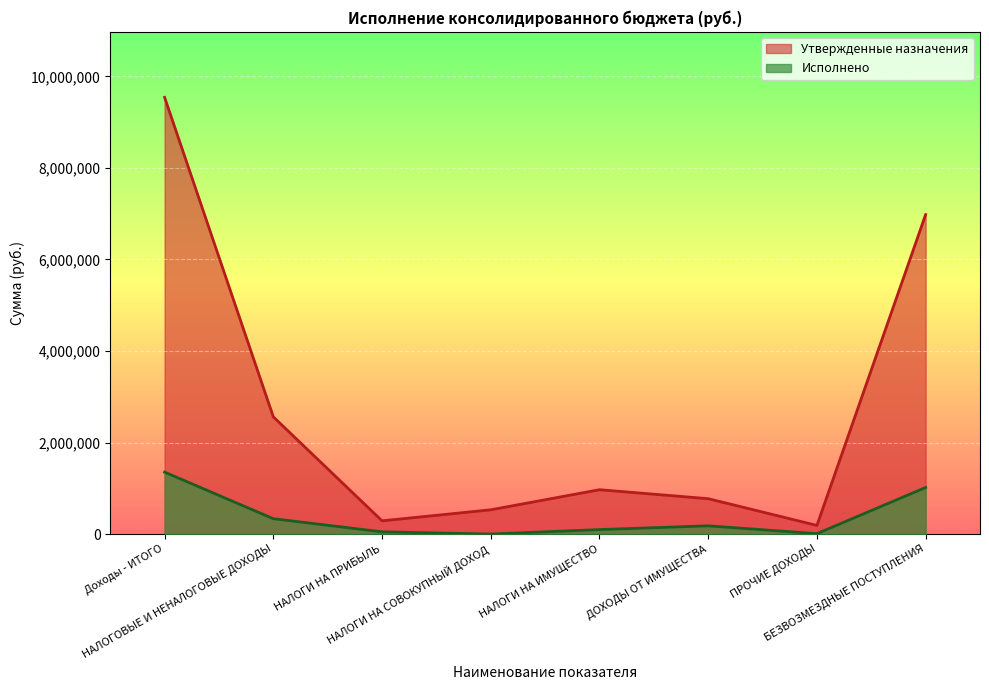

List the series in order of their peak value, highest first.

Утвержденные назначения, Исполнено